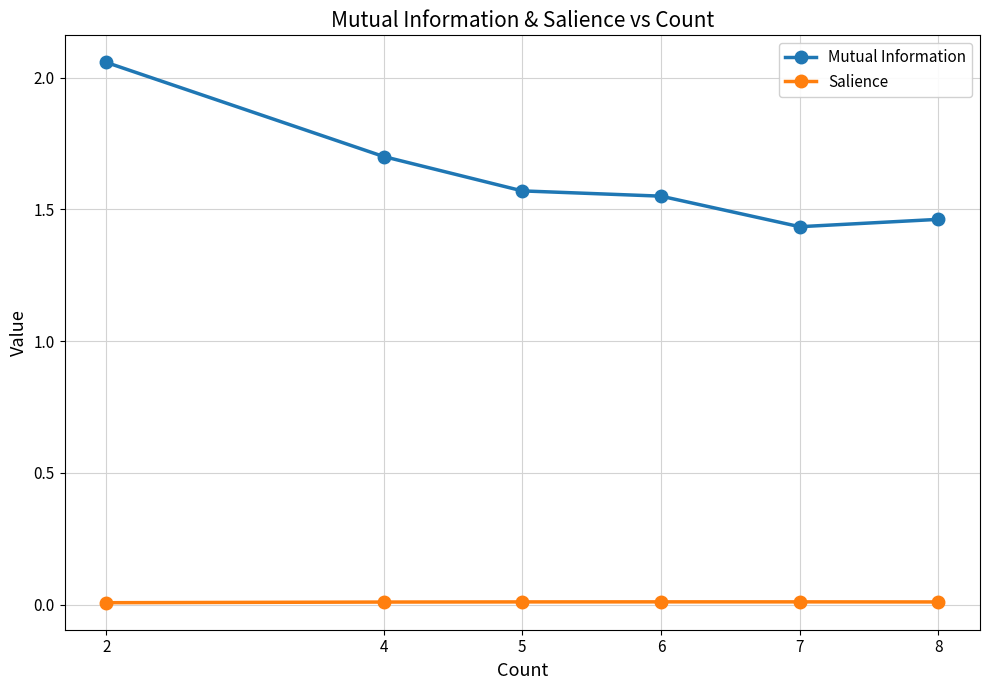

True or false: Mutual Information has more than 1 points higher than both neighbors.

False